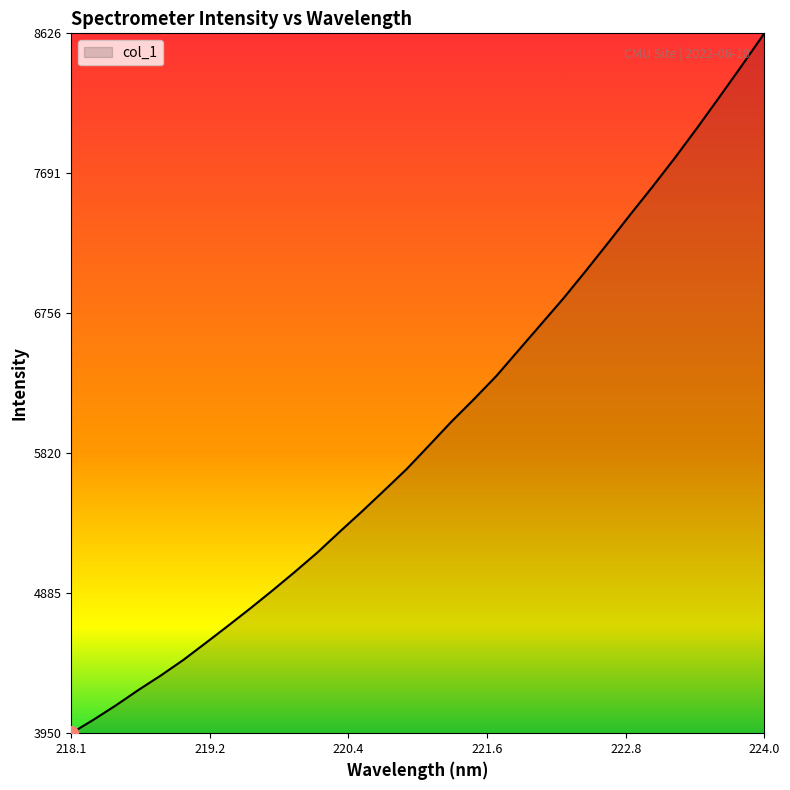

What is the average value?

5970.3